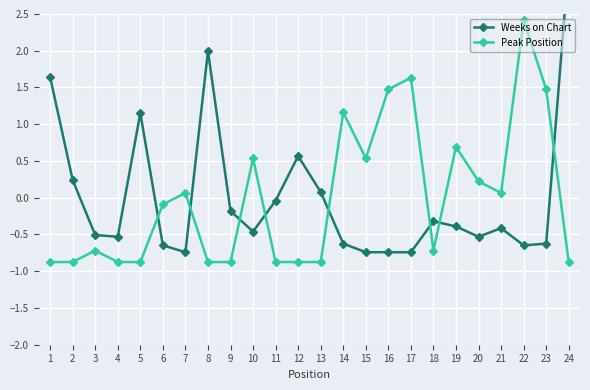

At which category is the sum across all series the highest?

24